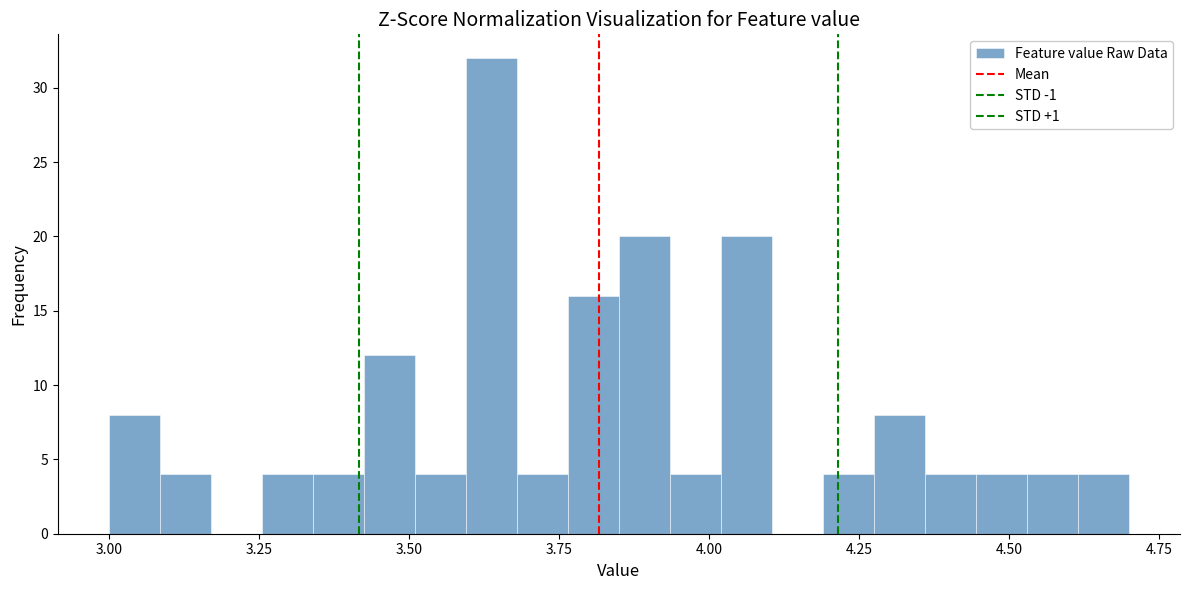

Around what value on the x-axis is the tallest bar? Give the approximate position of its centre, as read against the axis.

3.65